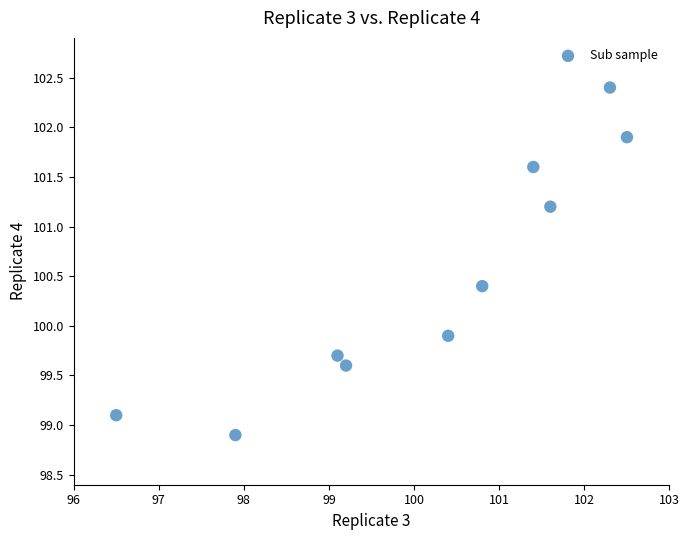

What is the average X value?

100.2